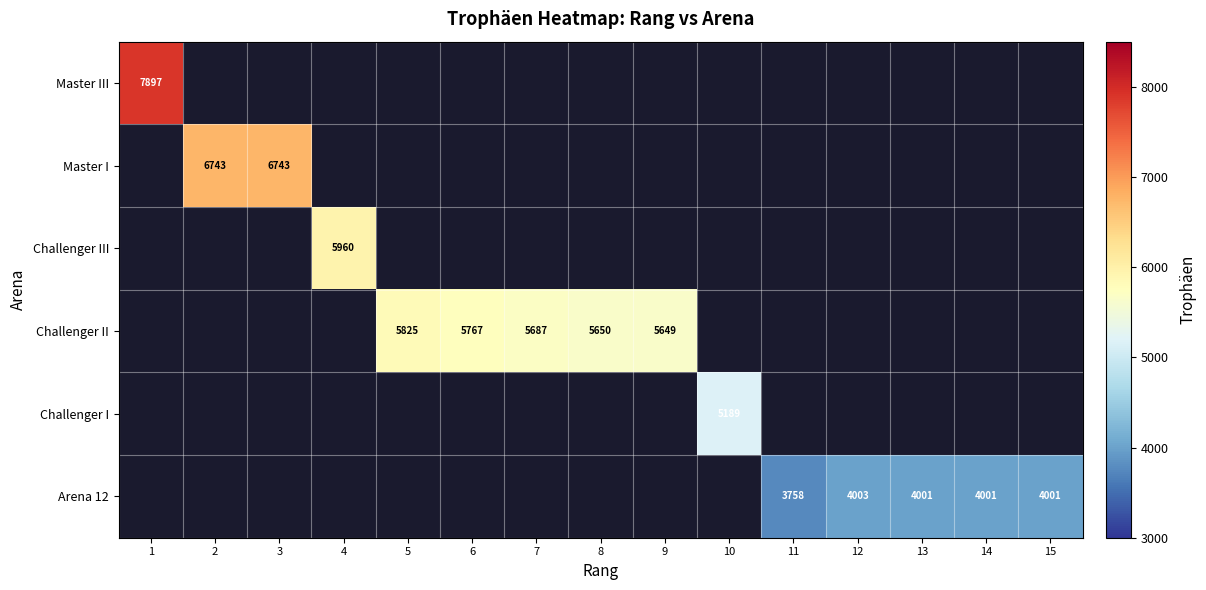

The Challenger II series shows 7722 at 7. True or false?

False